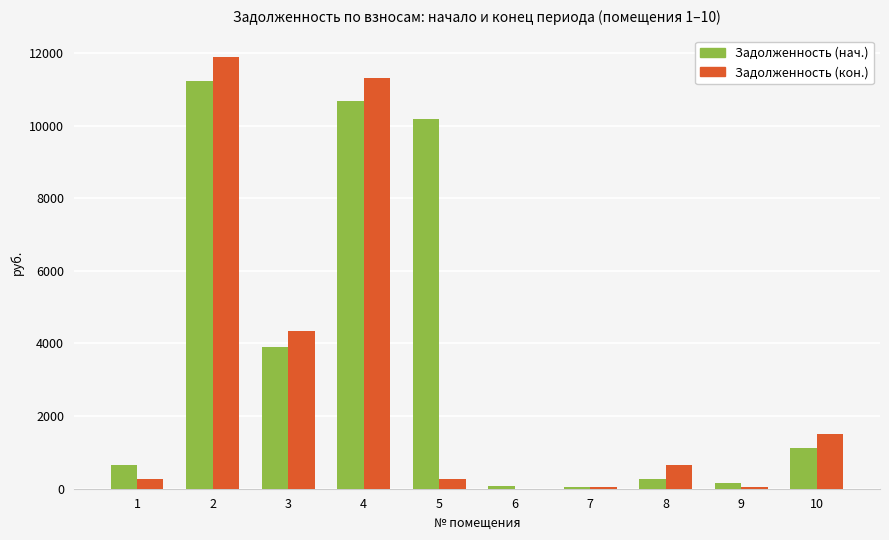

What is the sum of the Задолженность (кон.) values at 3 and 1?

4615.9